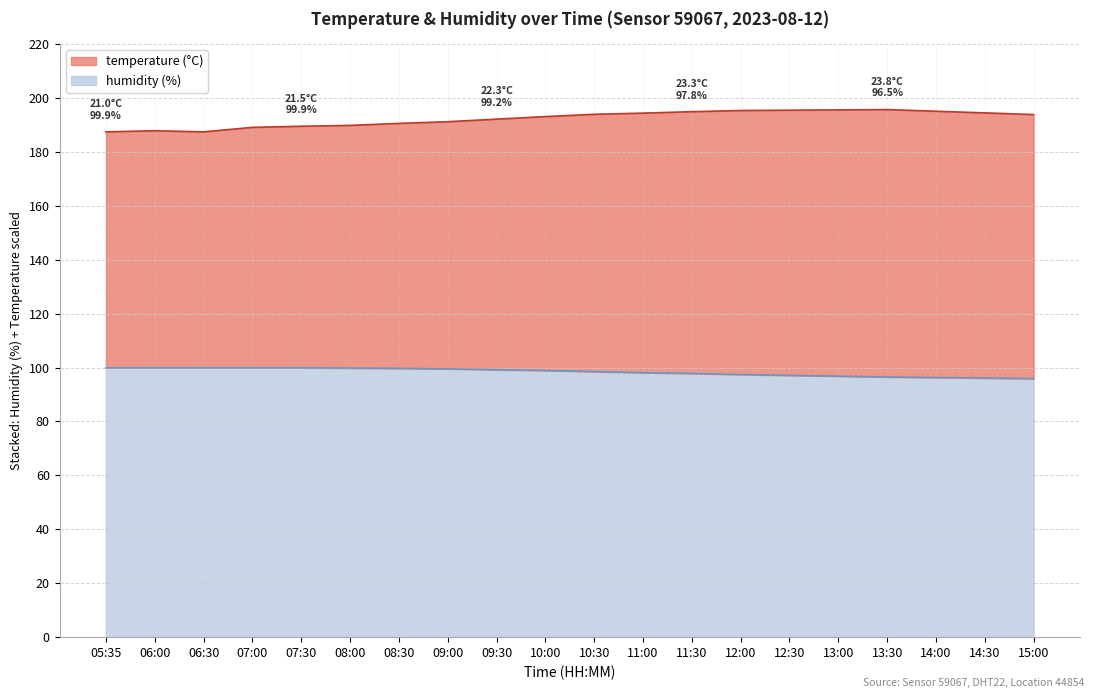

Which has a higher value, 15:00 or 07:30?

15:00